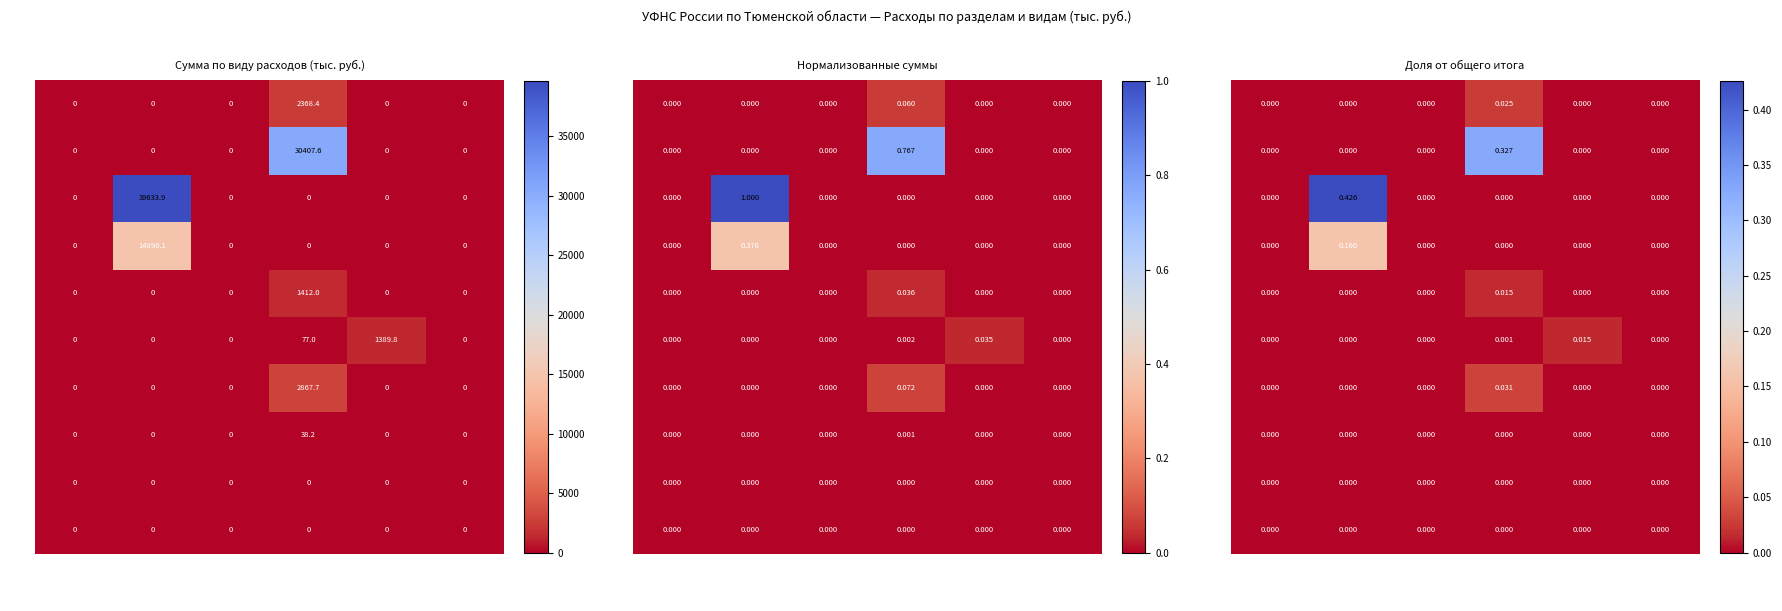

The 412 series shows 0.0 at 01,06,3940290019. True or false?

True